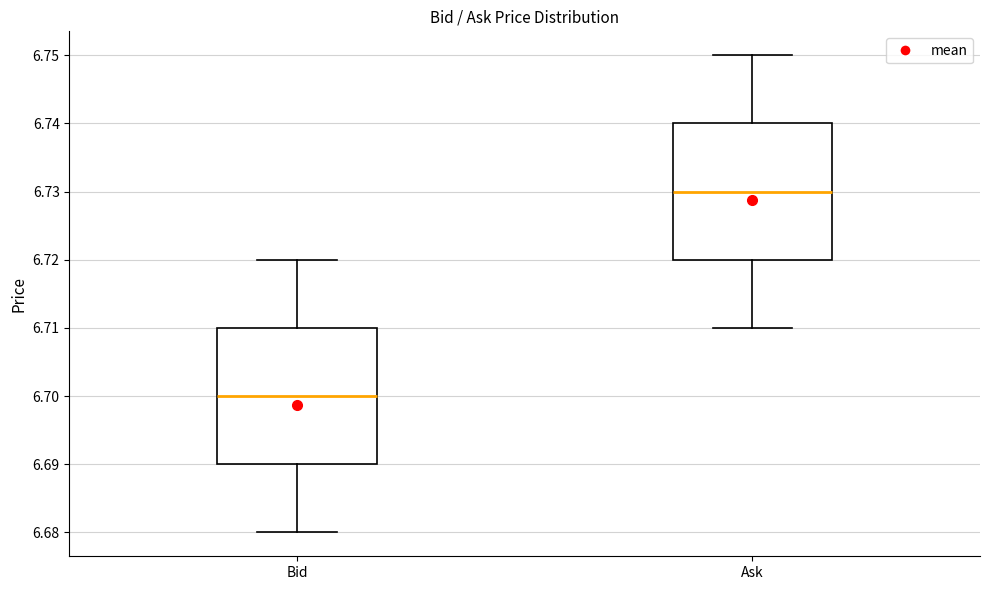

Reading left to right, transcribe this box plot: for each box, give where its median line is, the range the box spans, and where its two whiskers end, as read against the y-axis. The values are not printed on the chart, so give them approximately, as read against the axis.

Bid: median 6.70, box 6.69 to 6.71, whiskers 6.68 to 6.72
Ask: median 6.73, box 6.72 to 6.74, whiskers 6.71 to 6.75